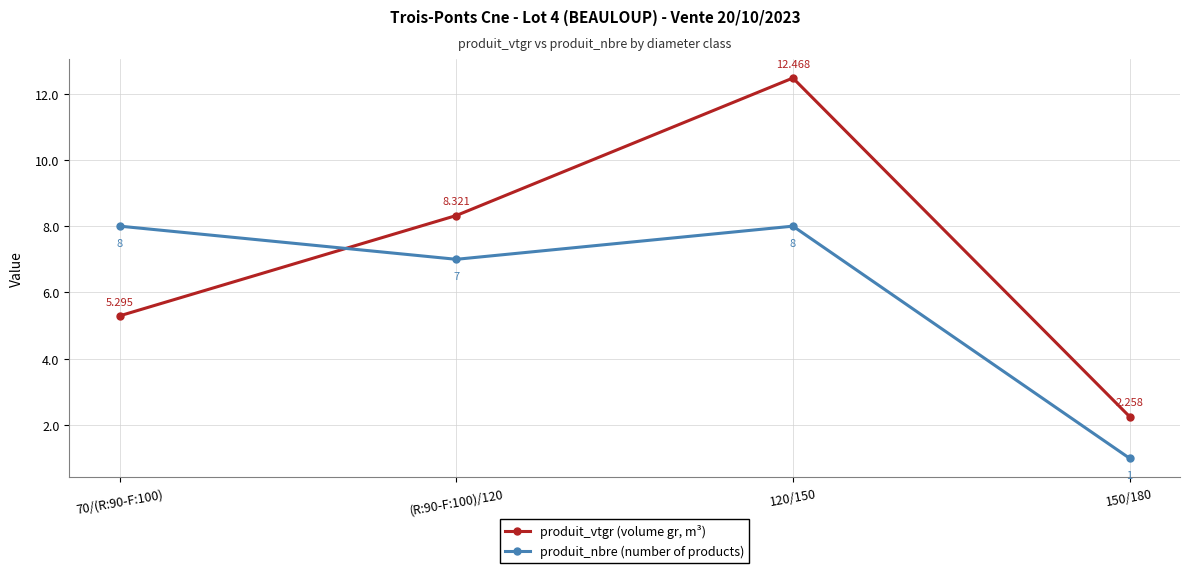

True or false: produit_vtgr (volume gr, m³) and produit_nbre (number of products) cross at least once.

True